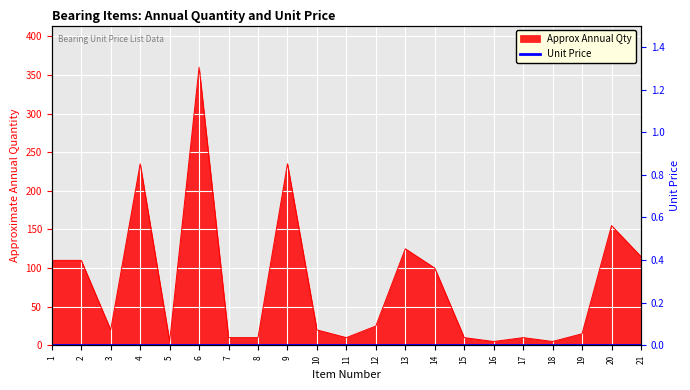

Which label corresponds to the largest value in the chart?

6